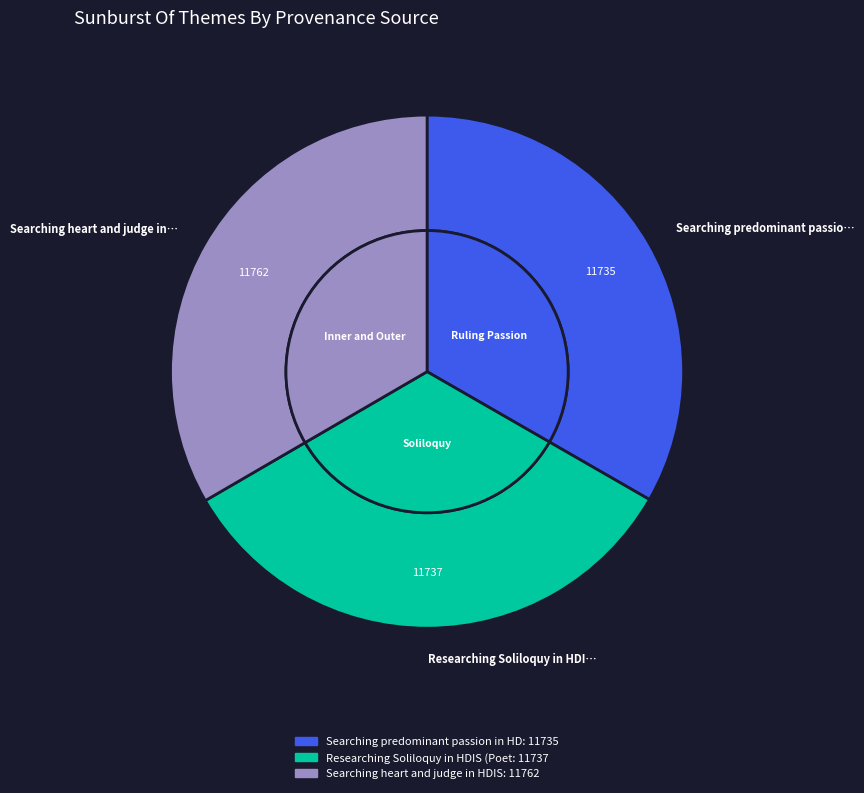

Rank the categories by value from highest to lowest.

Searching heart and judge in HDIS, Researching Soliloquy in HDIS (Poetry), Searching predominant passion in HDIS